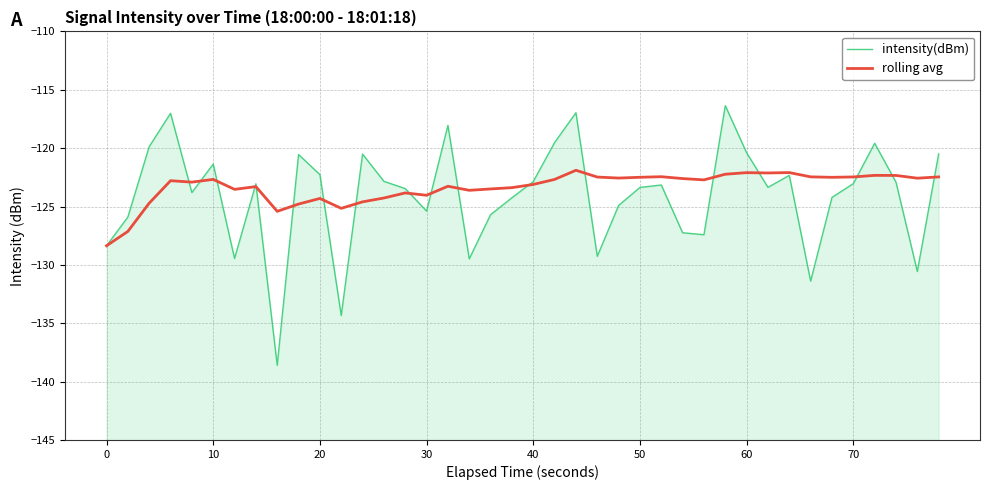

How many interior local valleys does the intensity(dBm) series have?

11